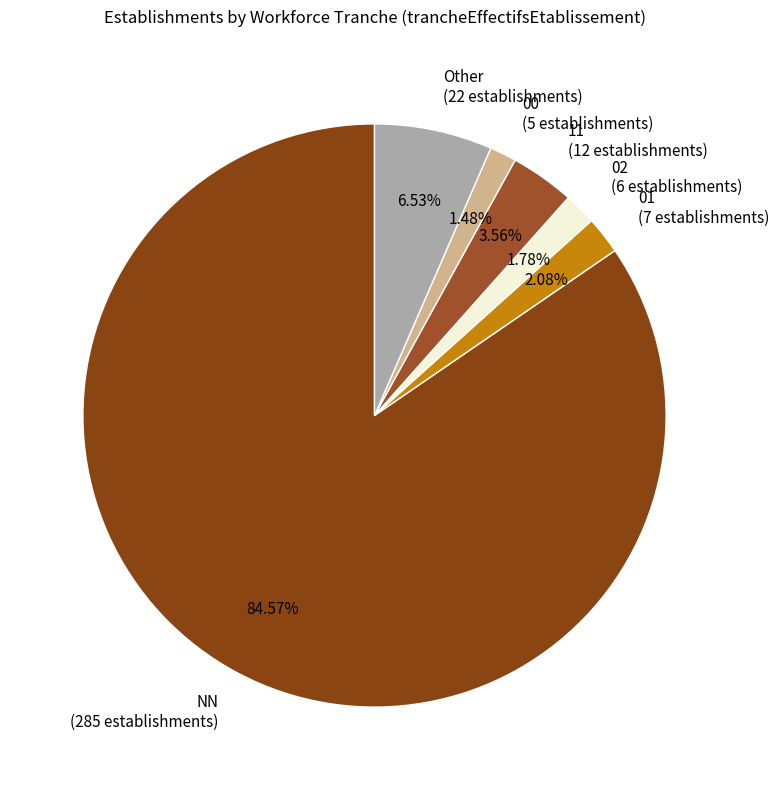

To the nearest percent, what is the combined percentage of 00 and Other?

8%